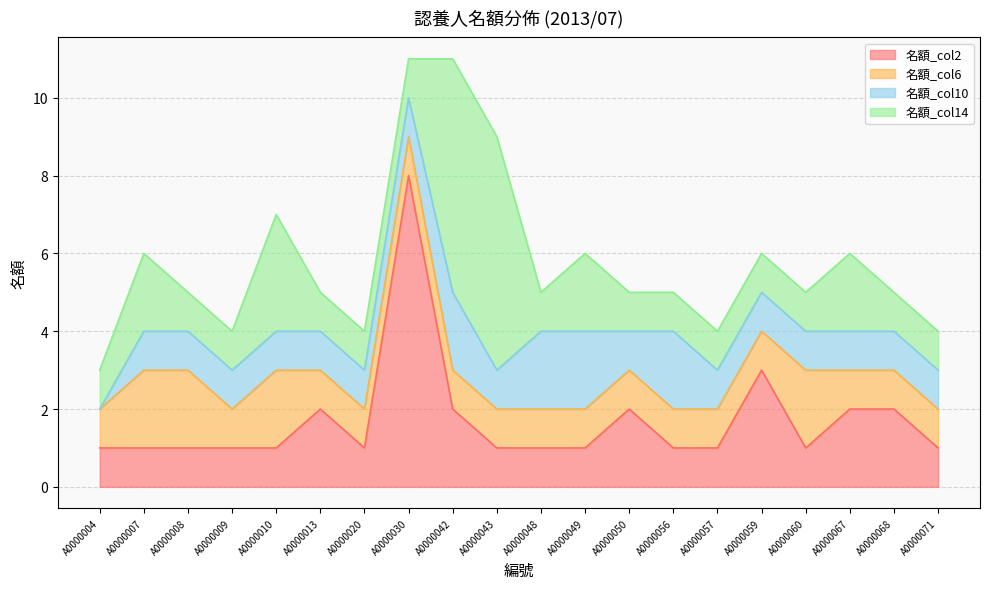

What is the sum of all 名額_col14 values?

35